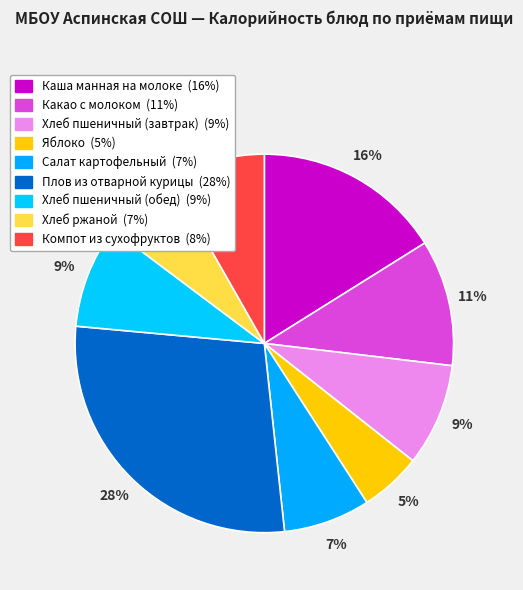

What percentage is the Хлеб пшеничный (завтрак) slice, to the nearest percent?

9%